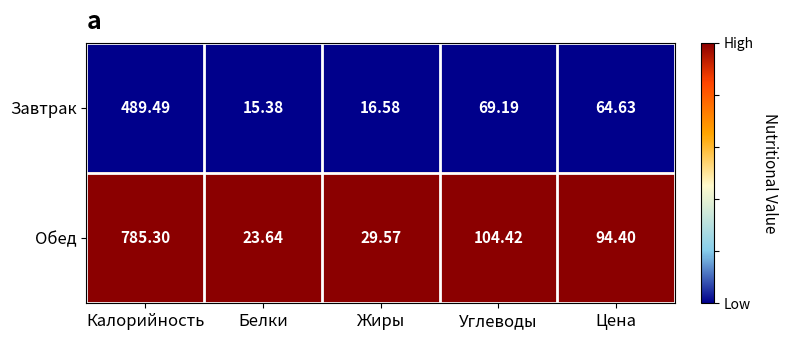

Which series has the widest spread of values?

Обед